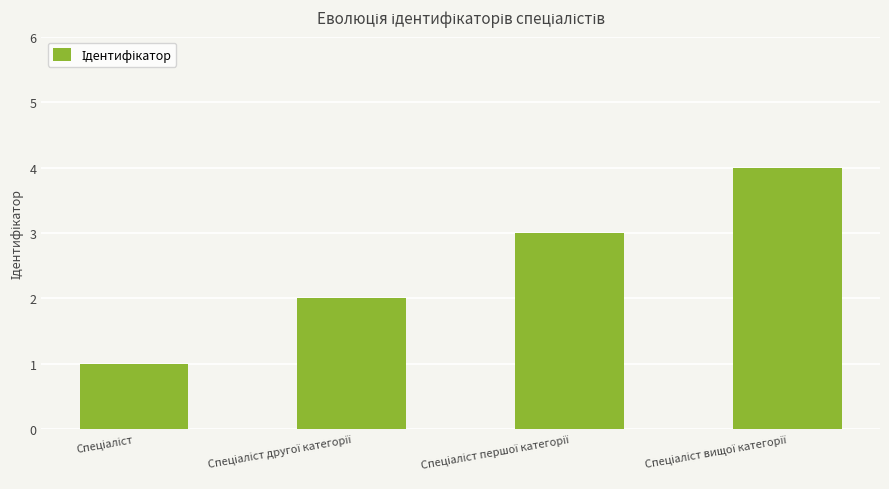

Are the bars horizontal?

No